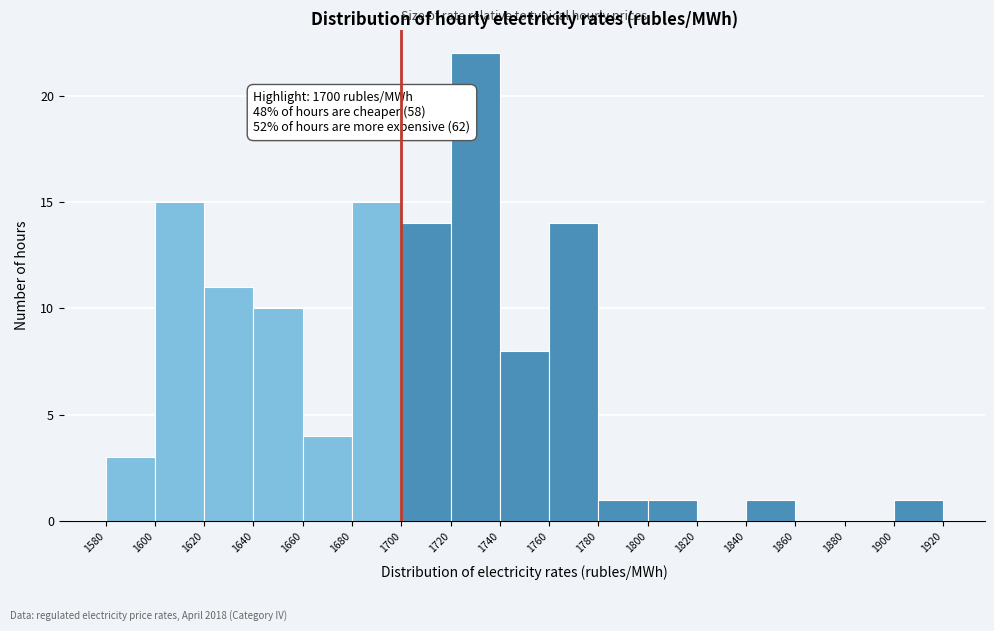

Which range on the x-axis has the tallest bar?

1720 to 1740